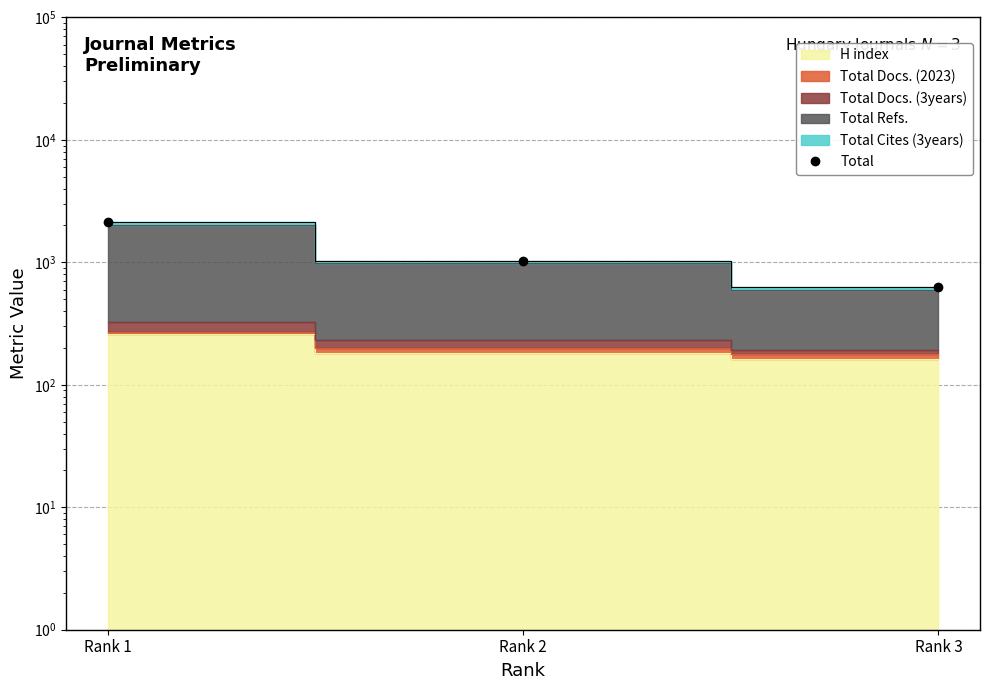

Rank the categories by value from lowest to highest.

Rank 3, Rank 2, Rank 1